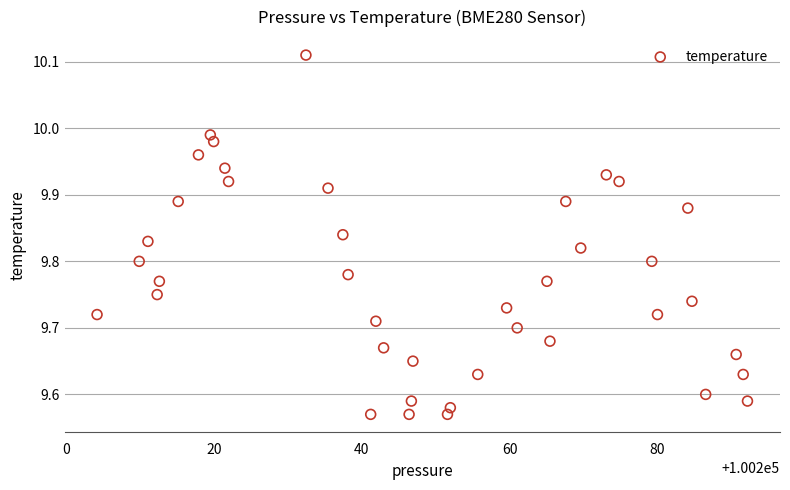

What is the range of X values (max minus min)?

88.1